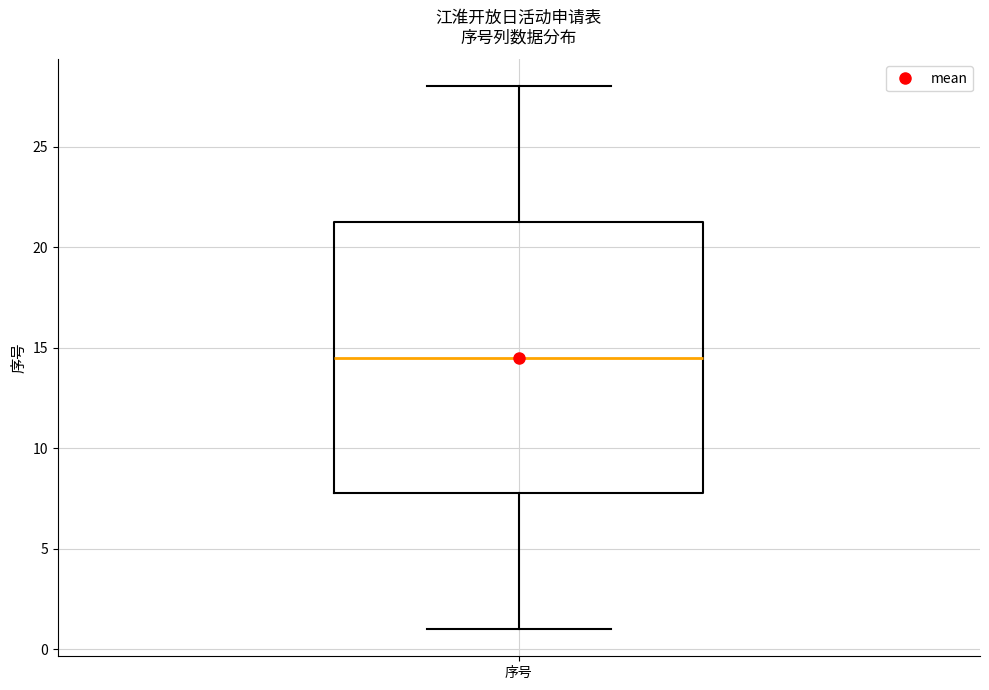

Transcribe this box plot: give where the median line is, the range the box spans, and where the two whiskers end, as read against the y-axis. The values are not printed on the chart, so give them approximately, as read against the axis.

median 14.5, box 8.0 to 21.5, whiskers 1.0 to 28.0